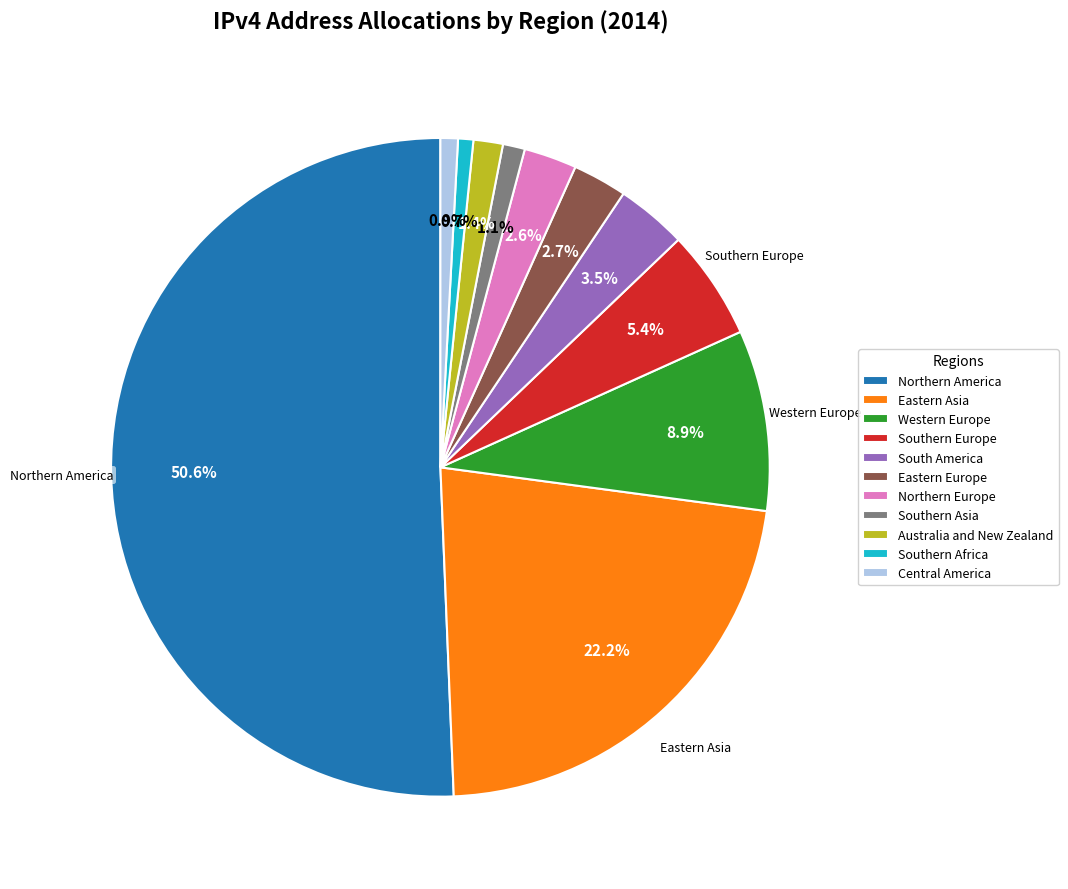

How many segments does this pie chart have?

11